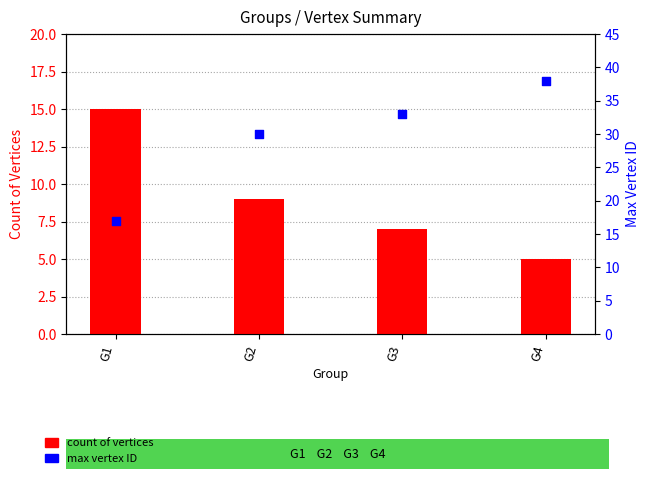

What are all the series names shown in the legend?

count of vertices, max vertex ID